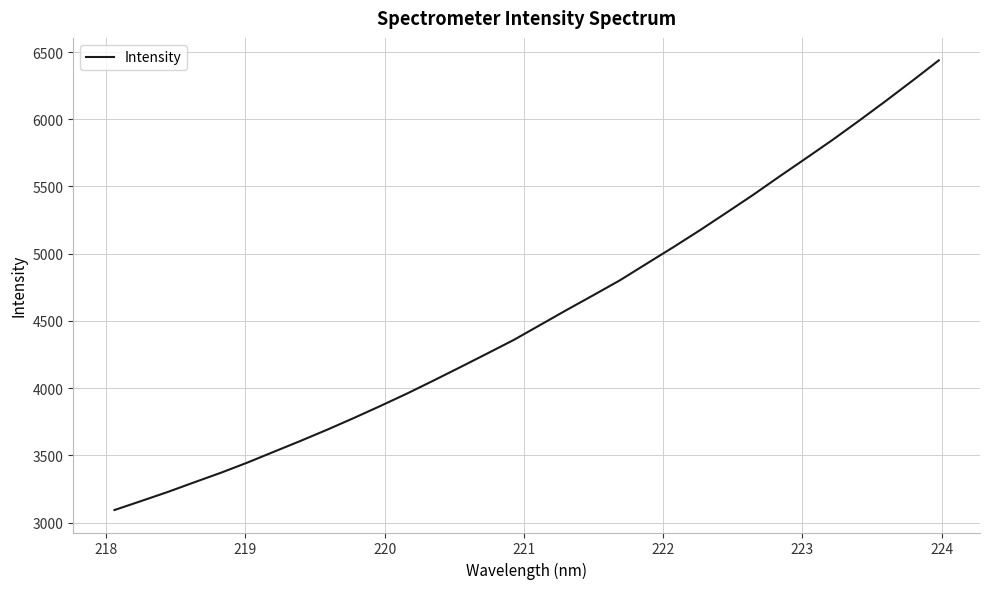

What is the maximum value shown in the chart?

6437.8